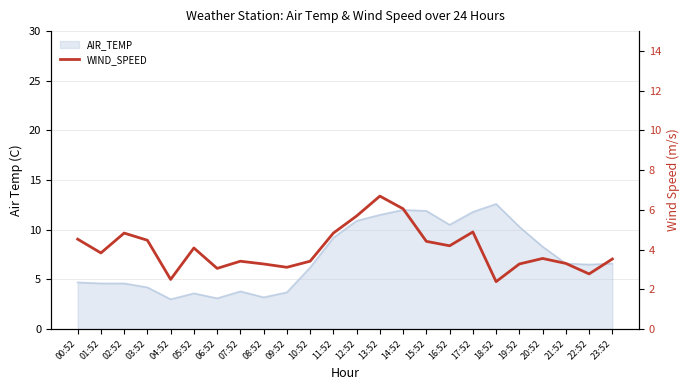

Is it true that the value at 01:52 is 3.8?

True